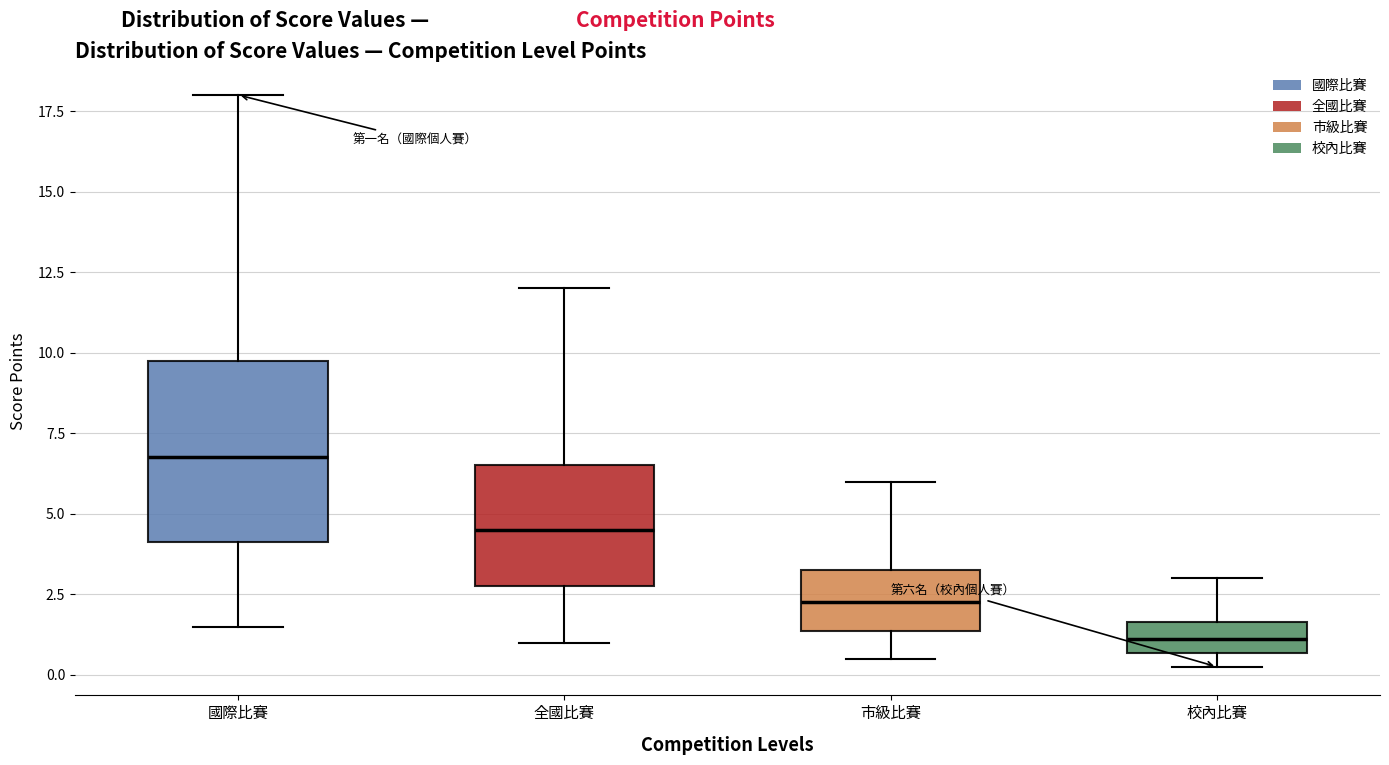

Comparing the boxes themselves (not the whiskers), which one is the tallest?

國際比賽